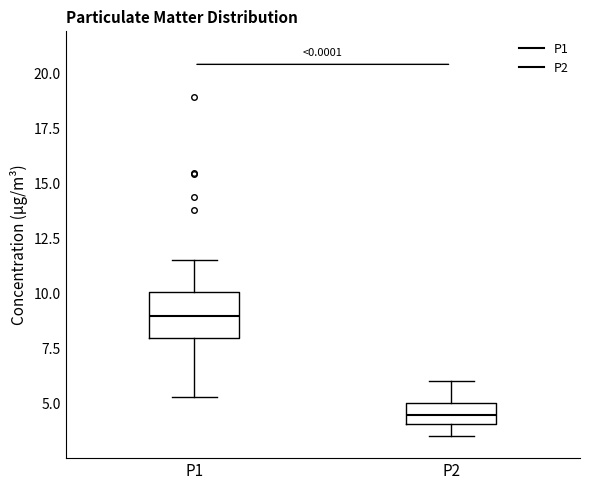

Where is the lower edge of the box for P1 on the y-axis? The values are not printed on the chart, so give them approximately, as read against the axis.

8.0